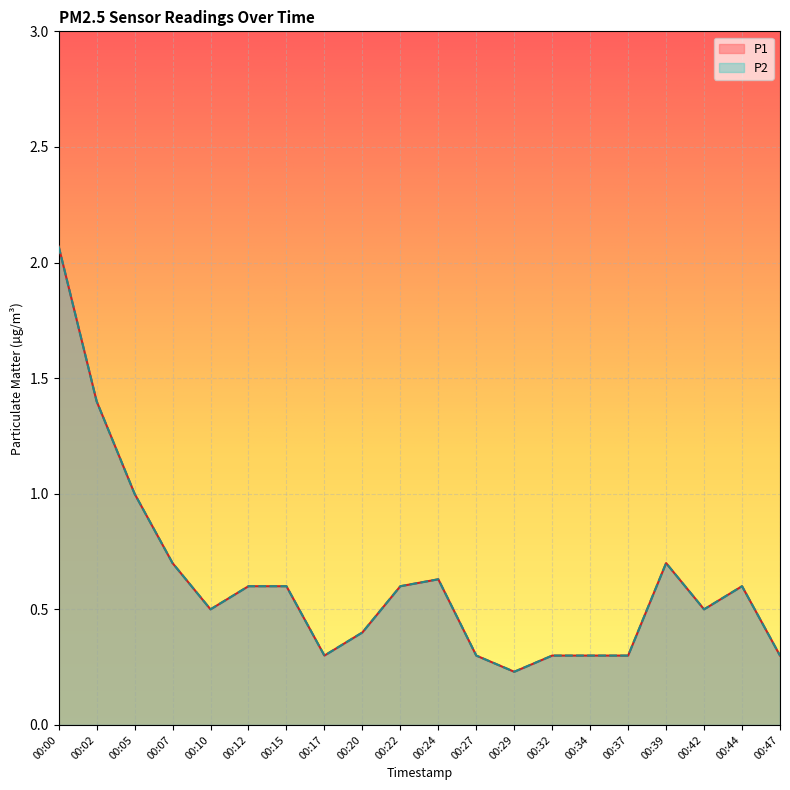

What is the smallest value displayed?

0.2